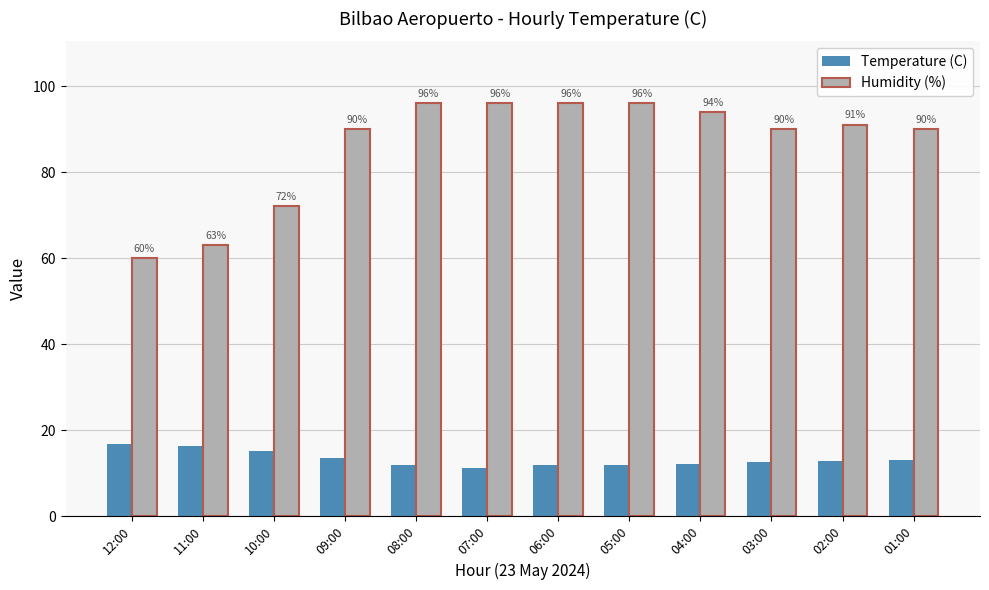

What are all the series names shown in the legend?

Temperature (C), Humidity (%)